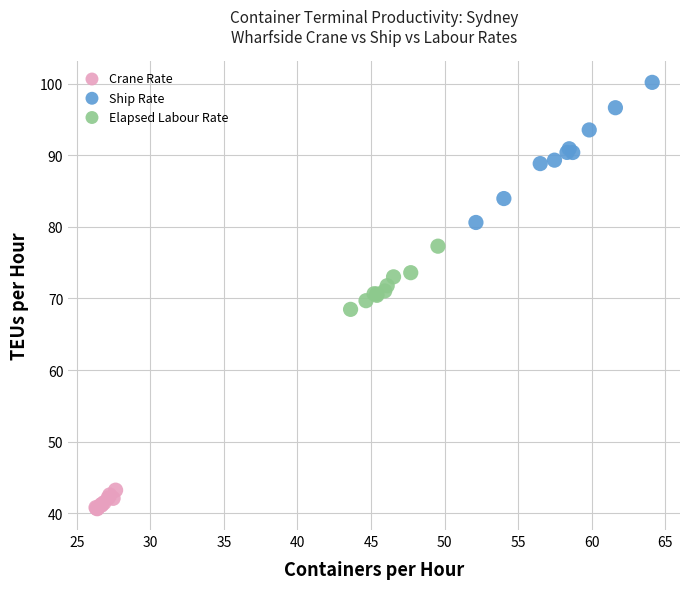

Which series has the widest spread of Y values?

Ship Rate